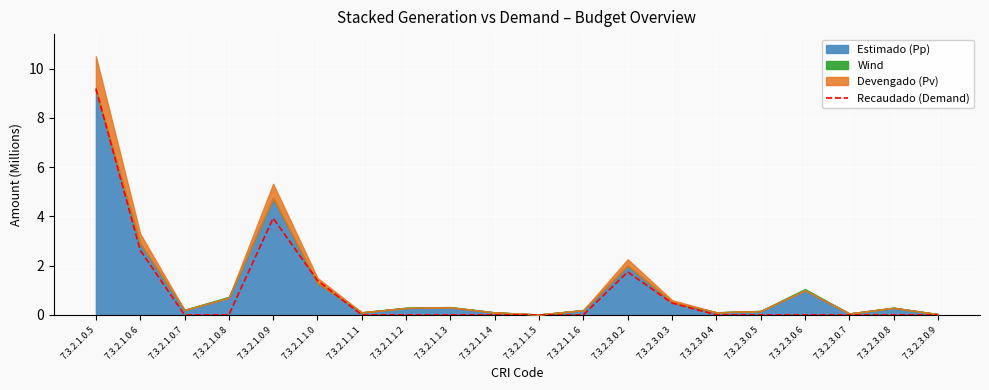

At which category does the chart reach its peak across all series?

7.3.2.1.0.5